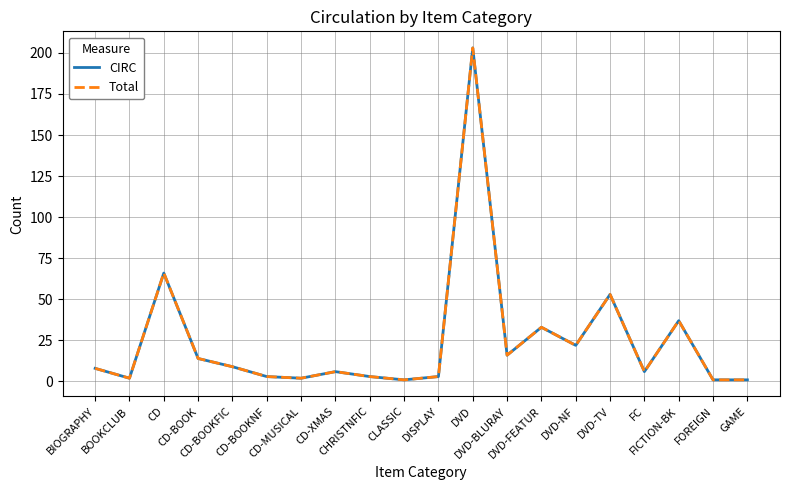

What is the sum of all CIRC values?

489